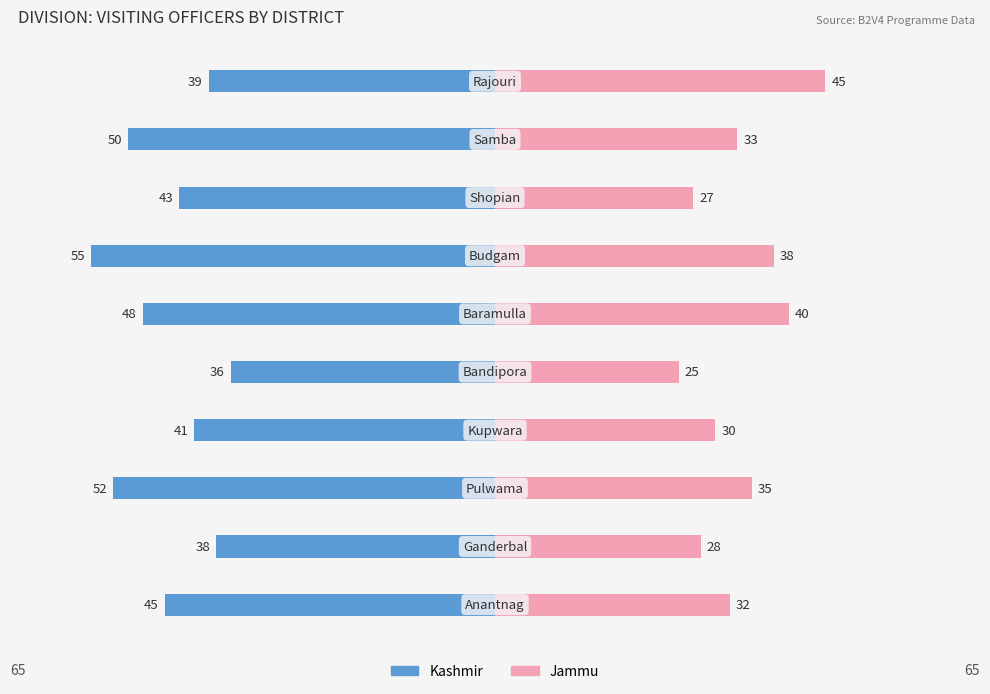

How many bars are there in each group?

2